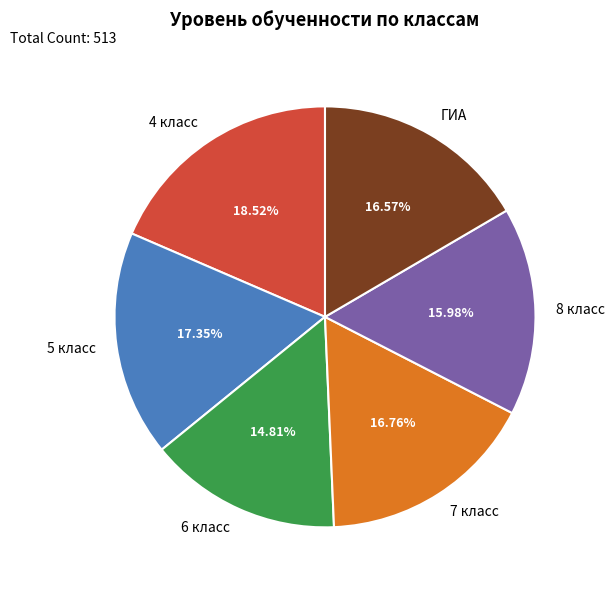

What is the total percentage of 7 класс and 8 класс?

32.7%